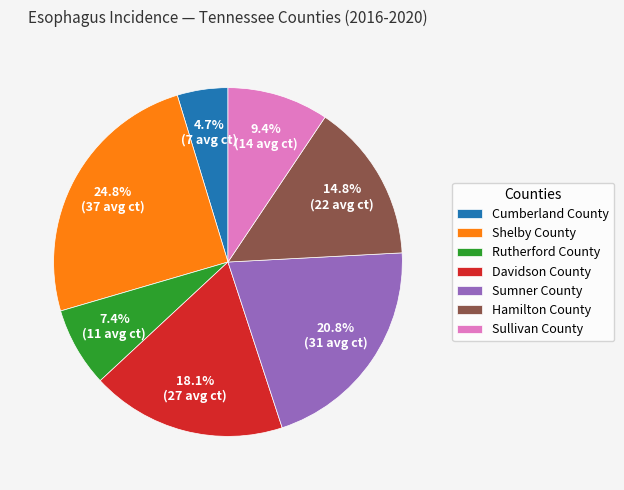

To the nearest percent, what percentage of the pie is Cumberland County?

5%